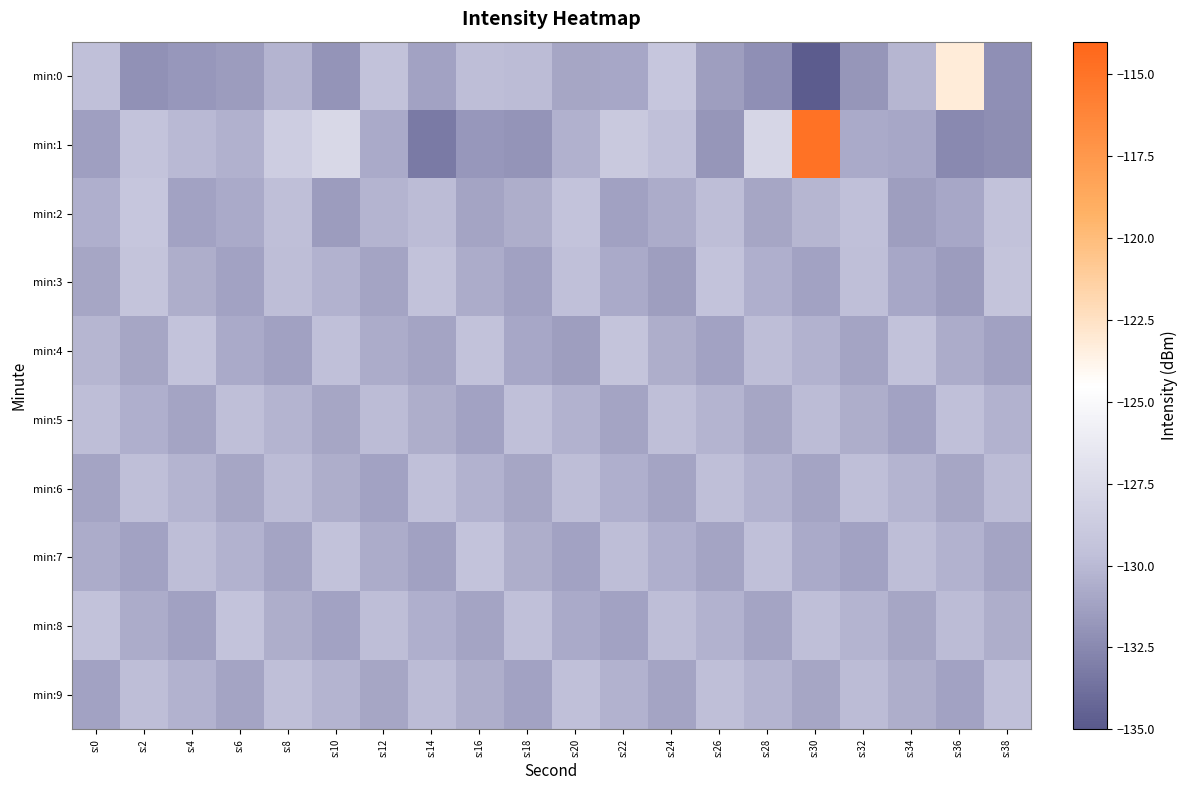

Reading right to left, transcribe all the data shown in this chart.

min:0: s:38=-132.2	s:36=-123.2	s:34=-130.2	s:32=-131.8	s:30=-134.8	s:28=-132.1	s:26=-131.4	s:24=-129.1	s:22=-130.9	s:20=-131.0	s:18=-129.9	s:16=-129.8	s:14=-131.2	s:12=-129.4	s:10=-131.9	s:8=-130.3	s:6=-131.5	s:4=-131.8	s:2=-132.1	s:0=-129.6
min:1: s:38=-132.3	s:36=-132.5	s:34=-130.9	s:32=-130.8	s:30=-114.9	s:28=-127.8	s:26=-131.8	s:24=-129.7	s:22=-128.9	s:20=-130.4	s:18=-131.9	s:16=-131.8	s:14=-133.3	s:12=-130.8	s:10=-127.7	s:8=-128.6	s:6=-130.4	s:4=-130.1	s:2=-129.4	s:0=-131.3
min:2: s:38=-129.5	s:36=-130.9	s:34=-131.4	s:32=-129.6	s:30=-130.2	s:28=-131.0	s:26=-129.8	s:24=-130.7	s:22=-131.3	s:20=-129.4	s:18=-130.6	s:16=-131.1	s:14=-129.9	s:12=-130.3	s:10=-131.5	s:8=-129.7	s:6=-130.8	s:4=-131.2	s:2=-129.1	s:0=-130.5
min:3: s:38=-129.3	s:36=-131.5	s:34=-130.9	s:32=-129.7	s:30=-131.2	s:28=-130.5	s:26=-129.4	s:24=-131.4	s:22=-130.8	s:20=-129.6	s:18=-131.3	s:16=-130.7	s:14=-129.5	s:12=-131.1	s:10=-130.4	s:8=-129.8	s:6=-131.2	s:4=-130.6	s:2=-129.3	s:0=-131.0
min:4: s:38=-131.3	s:36=-130.7	s:34=-129.5	s:32=-131.1	s:30=-130.4	s:28=-129.8	s:26=-131.2	s:24=-130.6	s:22=-129.3	s:20=-131.4	s:18=-130.9	s:16=-129.5	s:14=-131.1	s:12=-130.7	s:10=-129.6	s:8=-131.3	s:6=-130.8	s:4=-129.4	s:2=-131.0	s:0=-130.2
min:5: s:38=-130.4	s:36=-129.6	s:34=-131.2	s:32=-130.6	s:30=-129.9	s:28=-131.0	s:26=-130.3	s:24=-129.7	s:22=-131.1	s:20=-130.4	s:18=-129.6	s:16=-131.2	s:14=-130.6	s:12=-129.9	s:10=-131.0	s:8=-130.3	s:6=-129.7	s:4=-131.1	s:2=-130.5	s:0=-129.8
min:6: s:38=-129.9	s:36=-131.0	s:34=-130.3	s:32=-129.7	s:30=-131.1	s:28=-130.4	s:26=-129.7	s:24=-131.1	s:22=-130.5	s:20=-129.8	s:18=-131.0	s:16=-130.4	s:14=-129.6	s:12=-131.2	s:10=-130.6	s:8=-129.9	s:6=-131.0	s:4=-130.3	s:2=-129.7	s:0=-131.1
min:7: s:38=-131.1	s:36=-130.4	s:34=-129.8	s:32=-131.2	s:30=-130.8	s:28=-129.6	s:26=-131.1	s:24=-130.5	s:22=-129.8	s:20=-131.2	s:18=-130.6	s:16=-129.4	s:14=-131.3	s:12=-130.7	s:10=-129.5	s:8=-131.1	s:6=-130.4	s:4=-129.8	s:2=-131.2	s:0=-130.7
min:8: s:38=-130.6	s:36=-129.9	s:34=-131.0	s:32=-130.3	s:30=-129.7	s:28=-131.1	s:26=-130.4	s:24=-129.8	s:22=-131.2	s:20=-130.8	s:18=-129.6	s:16=-131.1	s:14=-130.5	s:12=-129.8	s:10=-131.2	s:8=-130.6	s:6=-129.4	s:4=-131.3	s:2=-130.7	s:0=-129.5
min:9: s:38=-129.6	s:36=-131.2	s:34=-130.6	s:32=-129.9	s:30=-131.0	s:28=-130.3	s:26=-129.7	s:24=-131.1	s:22=-130.4	s:20=-129.6	s:18=-131.2	s:16=-130.6	s:14=-129.9	s:12=-131.0	s:10=-130.3	s:8=-129.7	s:6=-131.1	s:4=-130.4	s:2=-129.8	s:0=-131.2